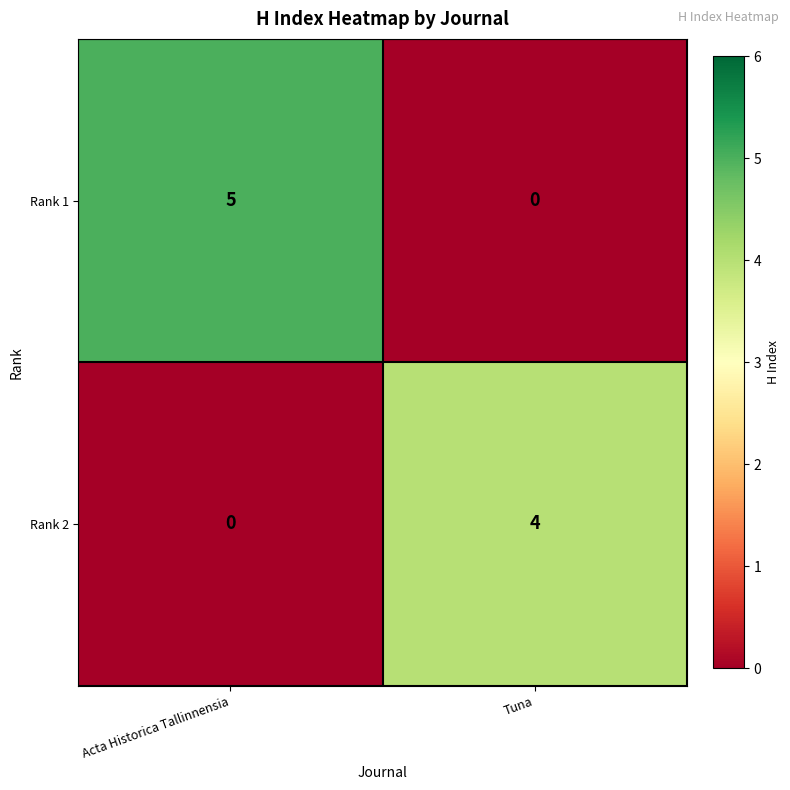

What is the highest value of the Rank 2 series?

4